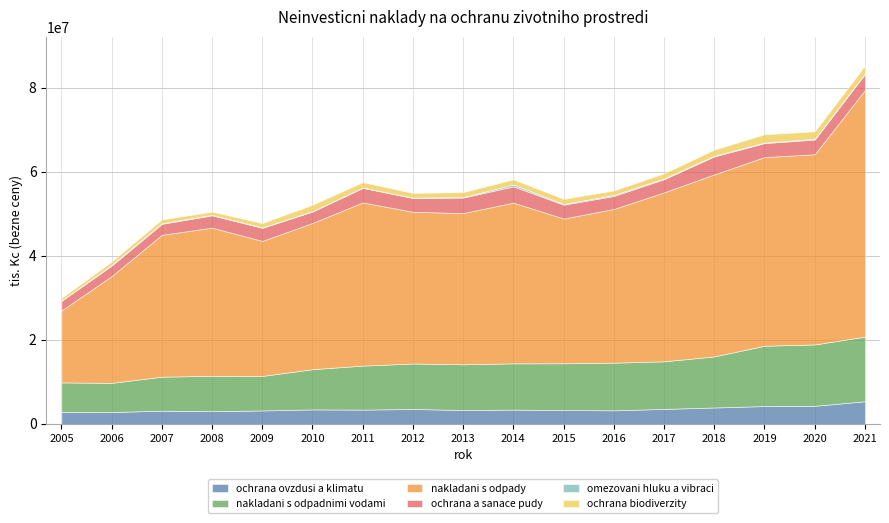

At which label does ochrana ovzdusi a klimatu reach its minimum?

2006